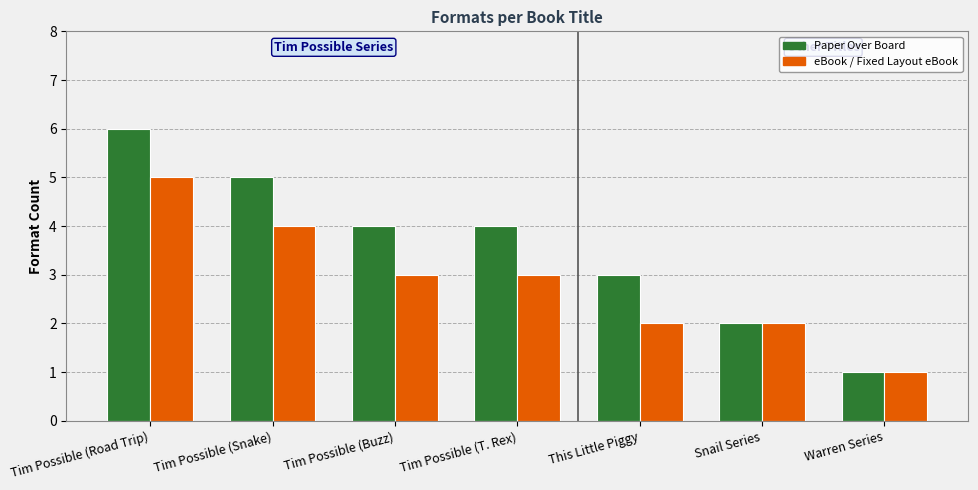

Rank the series at Tim Possible (Buzz) from lowest to highest value.

eBook / Fixed Layout eBook, Paper Over Board